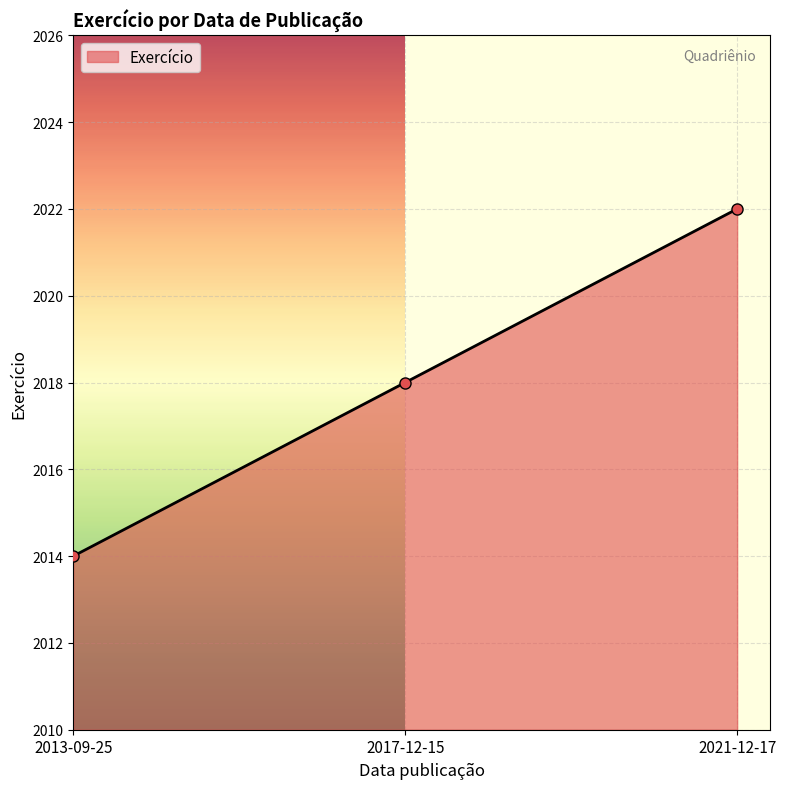

True or false: the data shows 1087 at 2013-09-25.

False